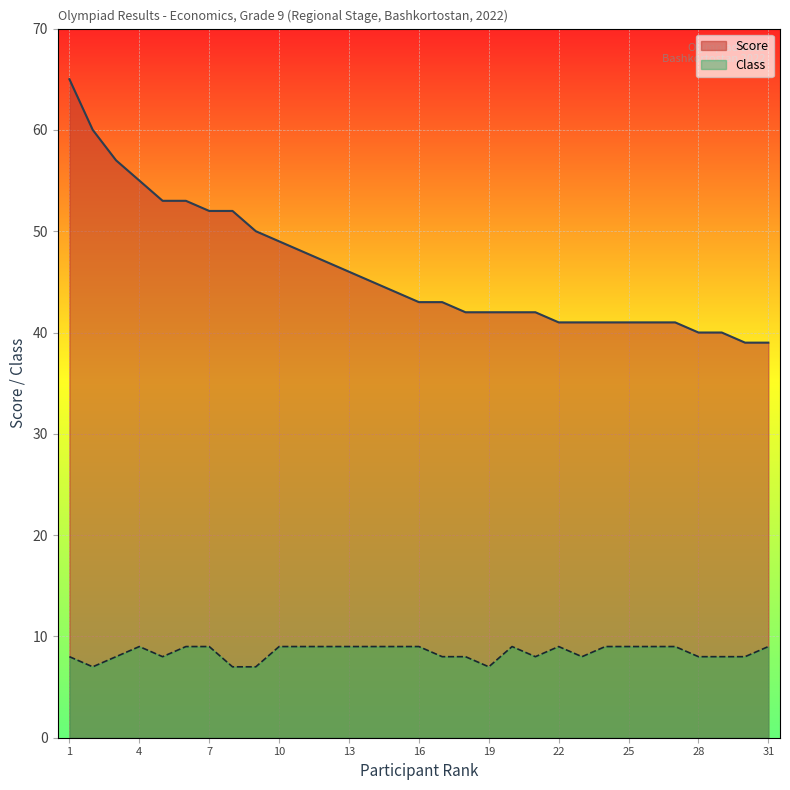

Reading right to left, extract all data points from this chart.

Class: 31=9	30=8	29=8	28=8	27=9	26=9	25=9	24=9	23=8	22=9	21=8	20=9	19=7	18=8	17=8	16=9	15=9	14=9	13=9	12=9	11=9	10=9	9=7	8=7	7=9	6=9	5=8	4=9	3=8	2=7	1=8
Score: 31=39	30=39	29=40	28=40	27=41	26=41	25=41	24=41	23=41	22=41	21=42	20=42	19=42	18=42	17=43	16=43	15=44	14=45	13=46	12=47	11=48	10=49	9=50	8=52	7=52	6=53	5=53	4=55	3=57	2=60	1=65